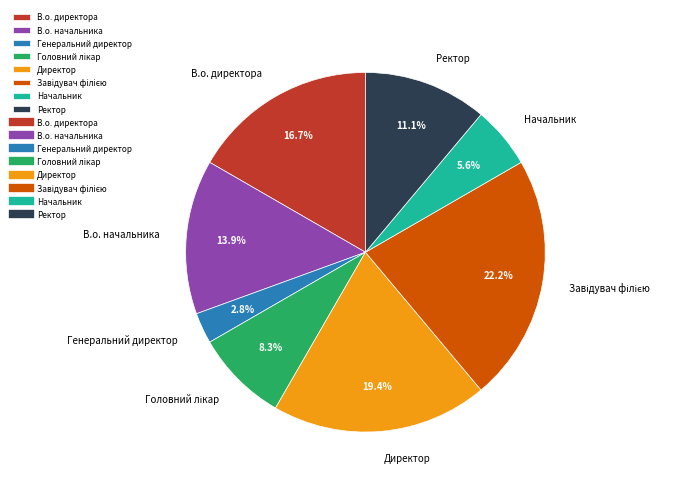

Is the sum of В.о. начальника and Генеральний директор greater than half?

No